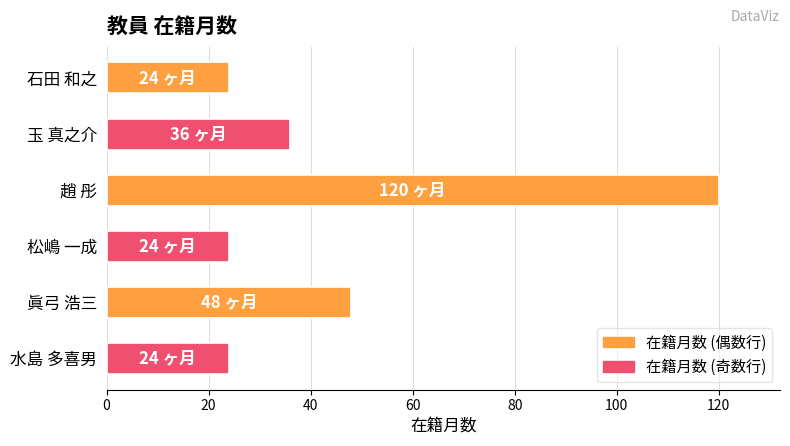

How many data points does each series have?

6